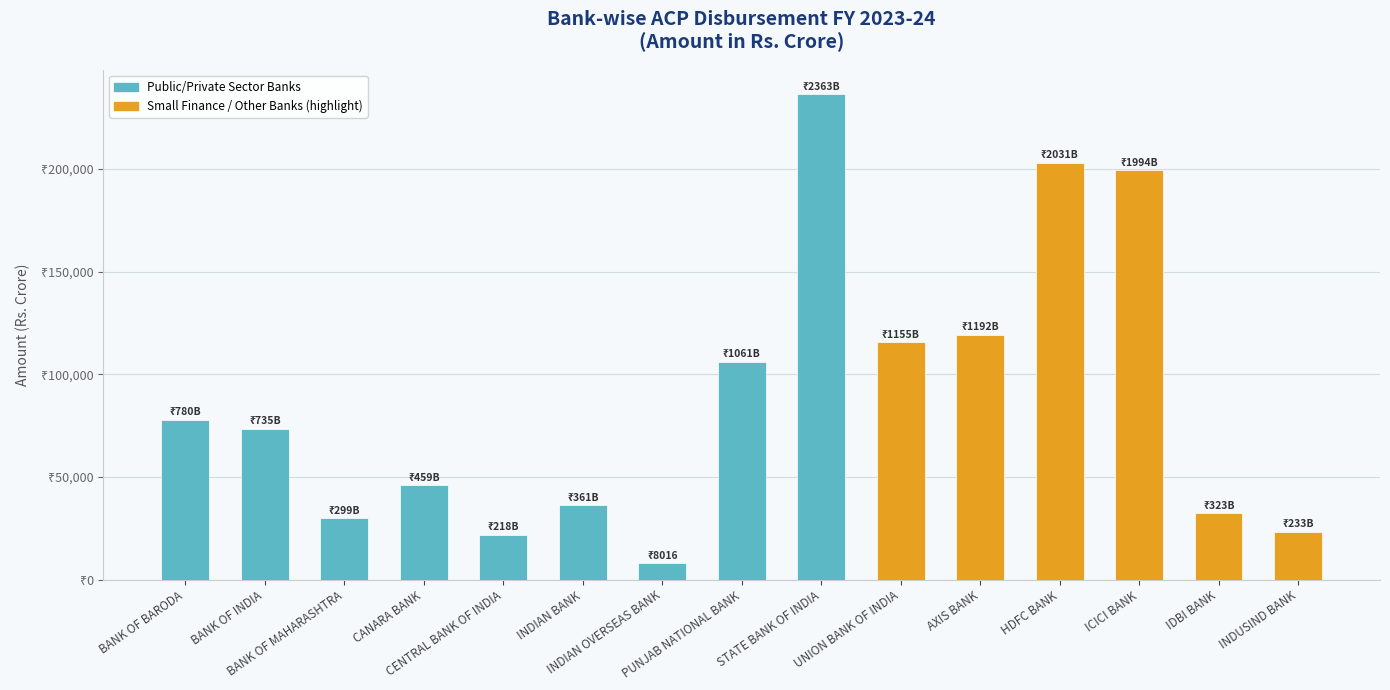

What is the maximum value for Grand Total Amt?

236309.0